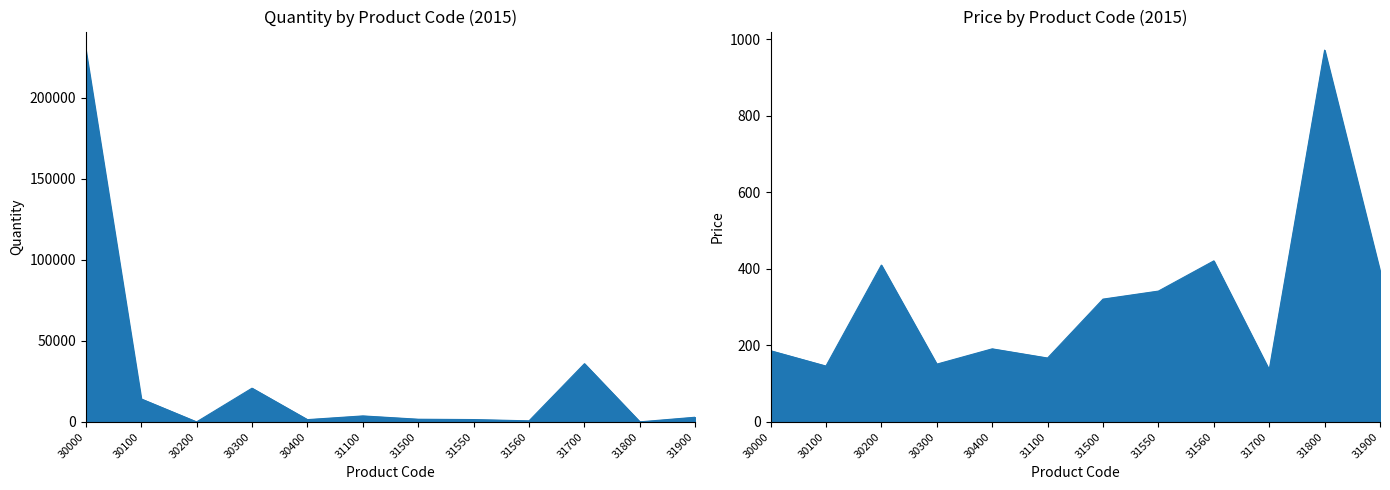

Which series ends up on top after the final intersection of Quantity and Price?

Quantity